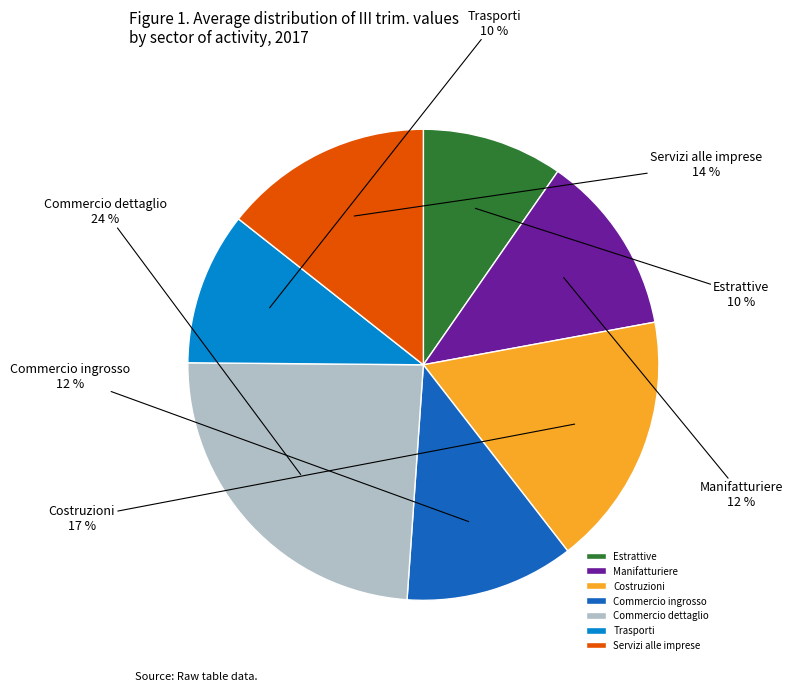

Is there any slice that represents more than half of the pie?

No